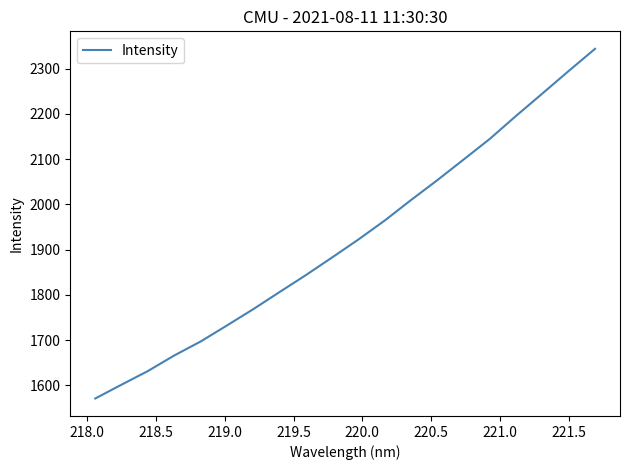

What is the greatest value displayed?

2344.1